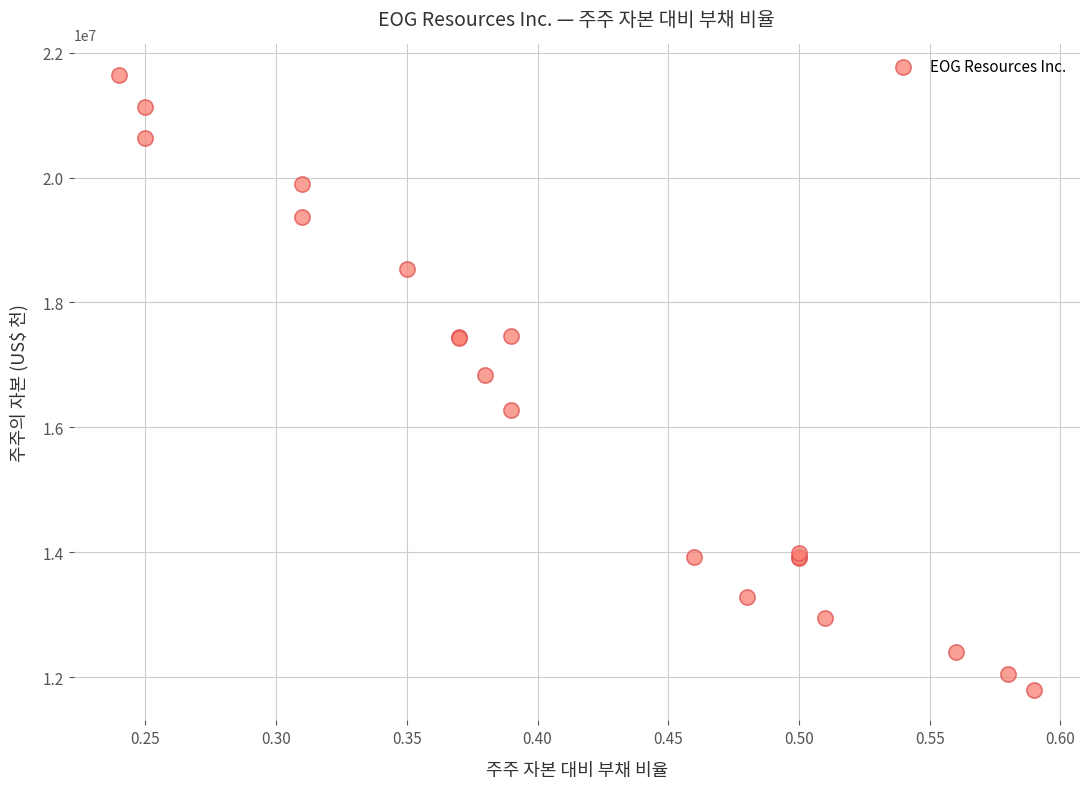

What Y value in the scatter plot is closest to 16719514?

16840639